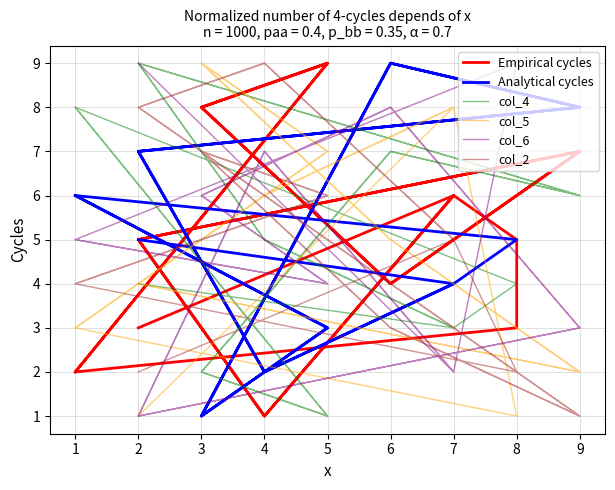

At which category is the sum across all series the highest?

5